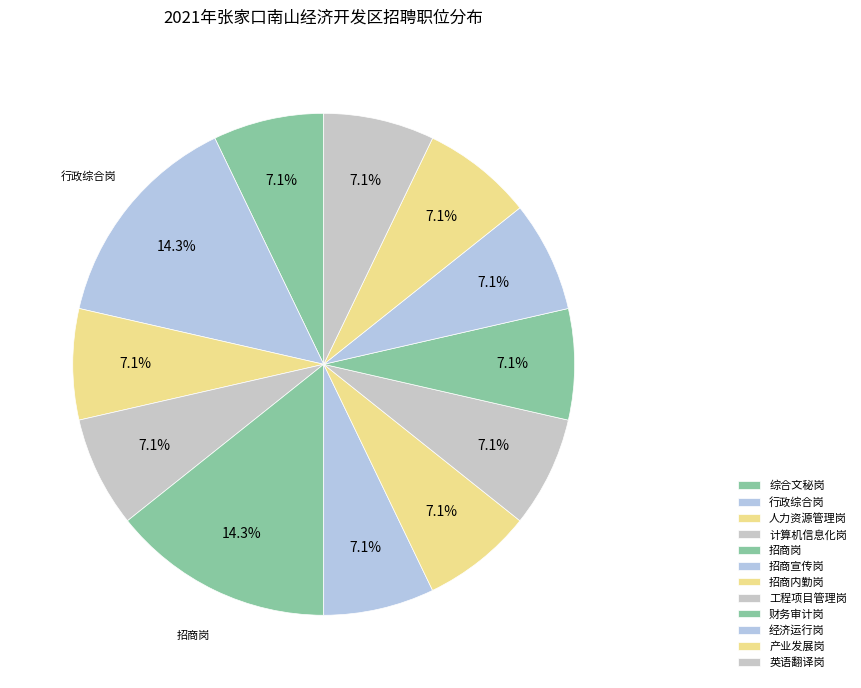

Combined, what portion of the pie is 计算机信息化岗 and 工程项目管理岗?

14.3%